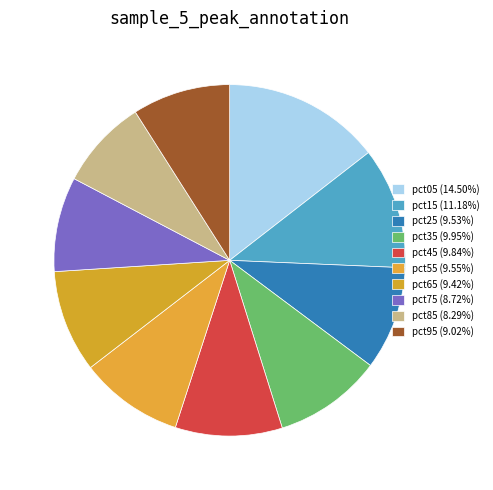

Does pct75 account for over 50% of the chart?

No